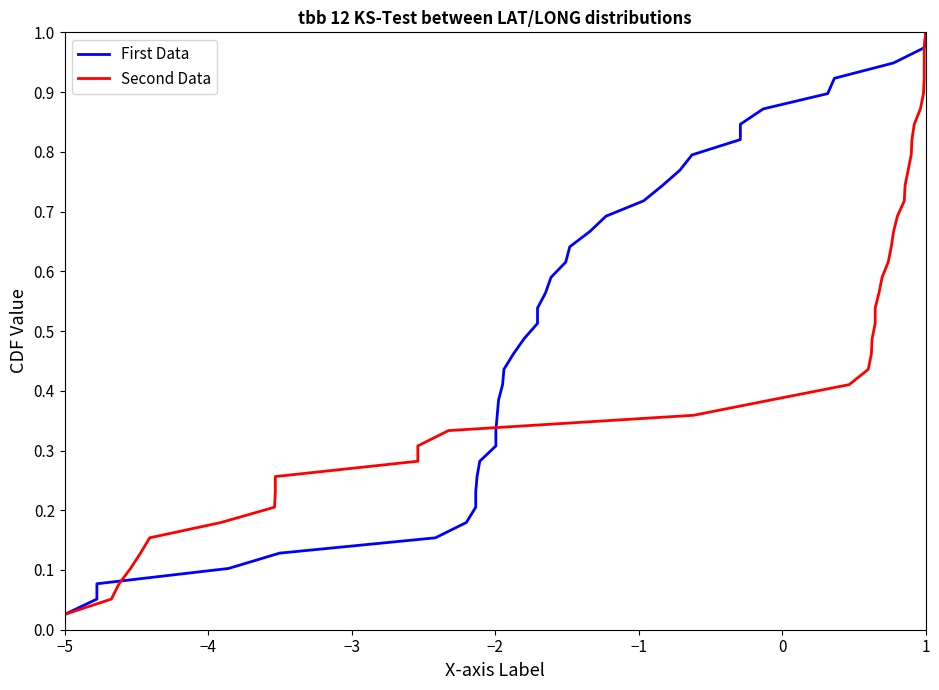

At which label does Second Data reach its minimum?

−5